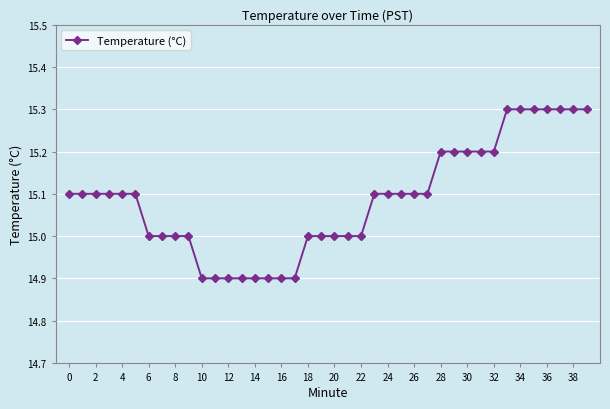

Count the number of categories in the chart.

40